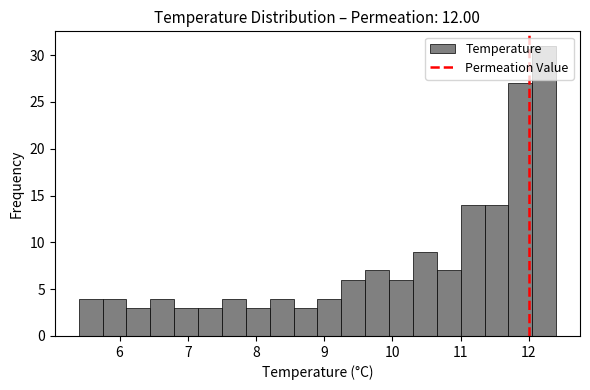

Read against the x-axis, roughly where is the centre of the tallest bar?

12.2